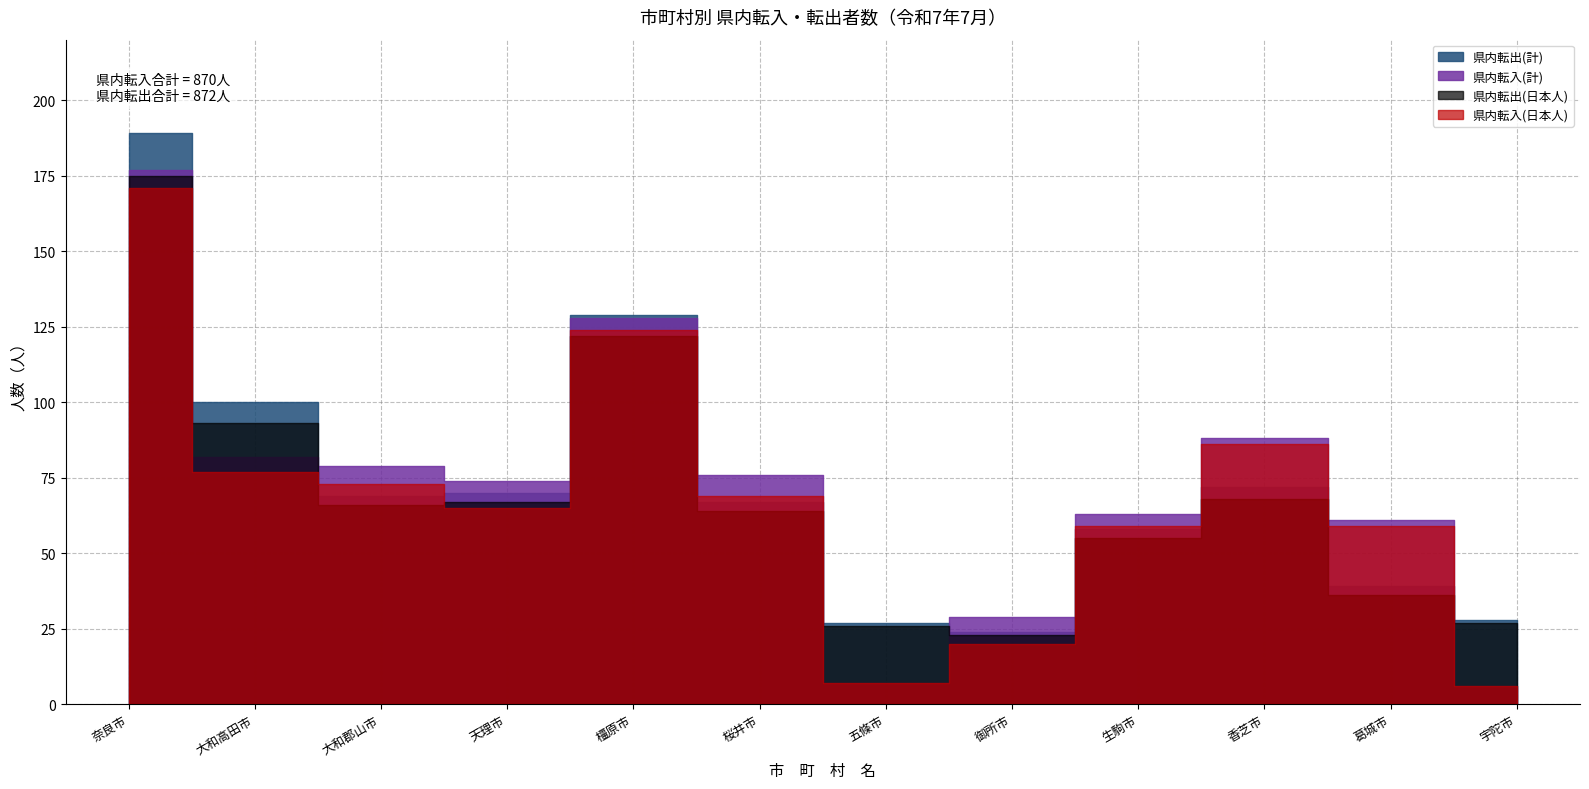

What is the minimum value for 県内転入(計)?

6